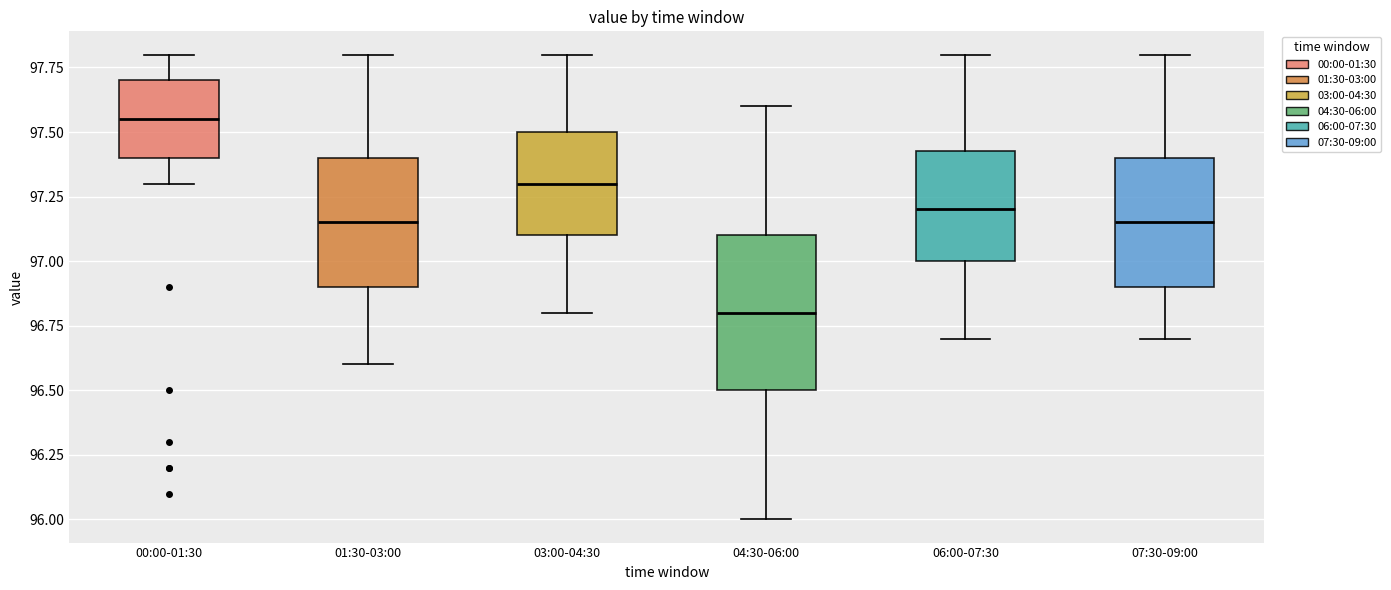

Which box has the lowest median line?

04:30-06:00